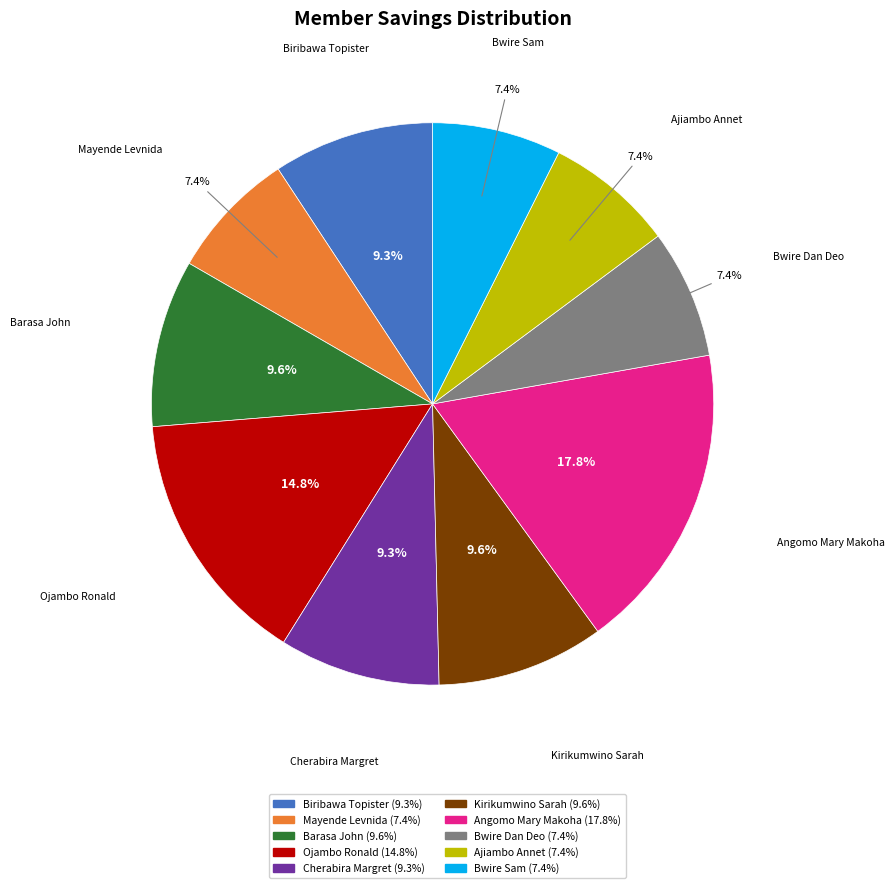

What percentage do Bwire Dan Deo and Kirikumwino Sarah together represent?

17.0%